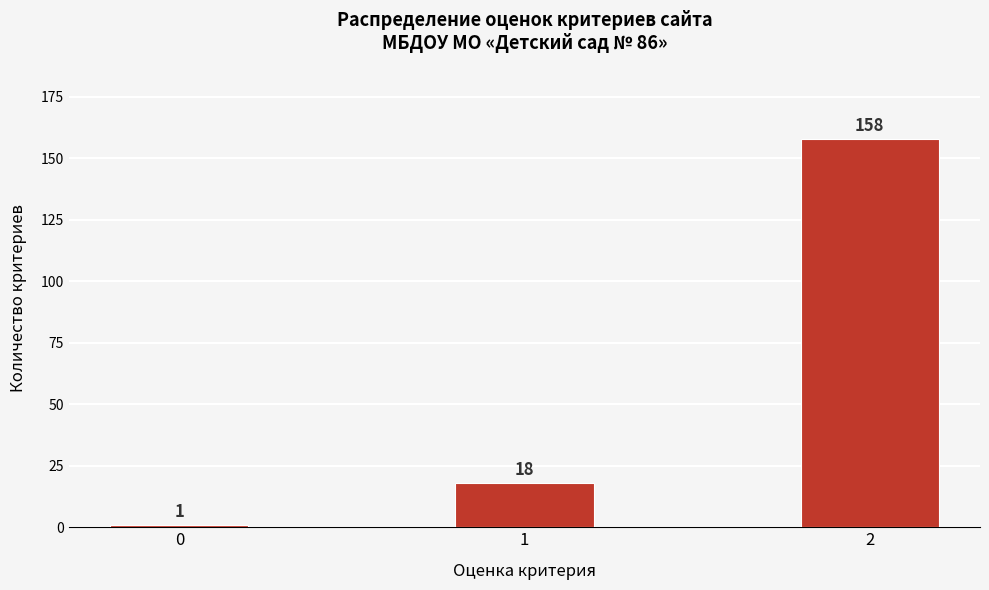

Reading right to left, transcribe all the data shown in this chart.

2=158	1=18	0=1